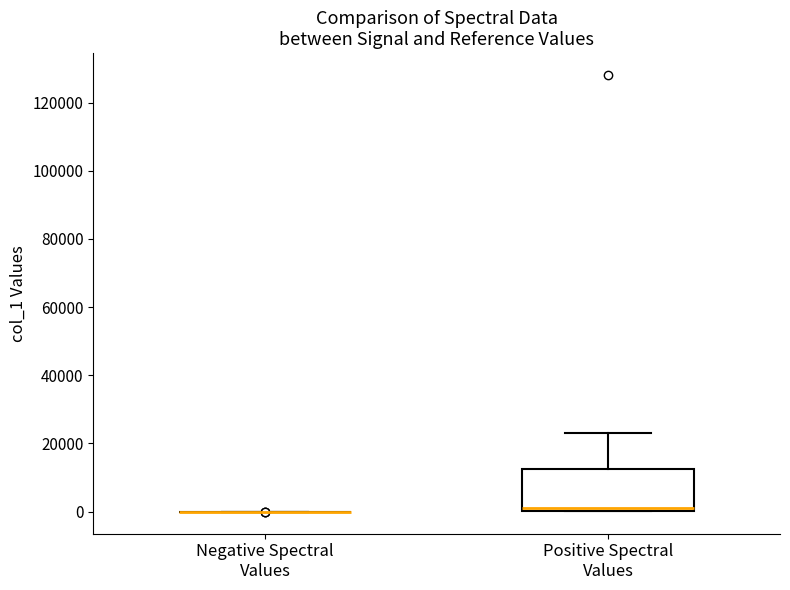

Comparing the boxes themselves (not the whiskers), which one is the tallest?

Positive Spectral Values